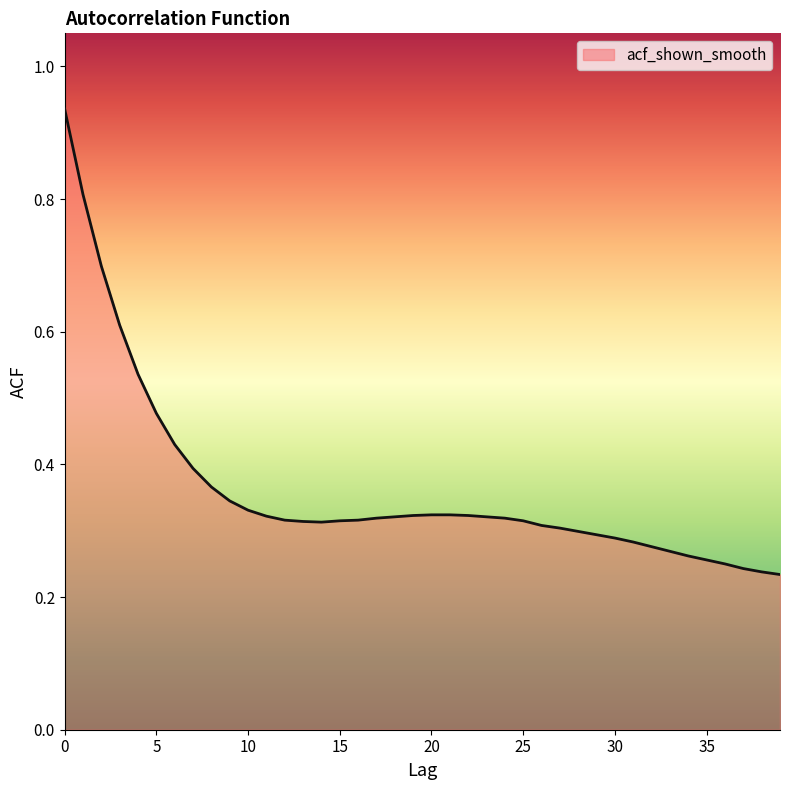

How many lines are shown in the chart?

1